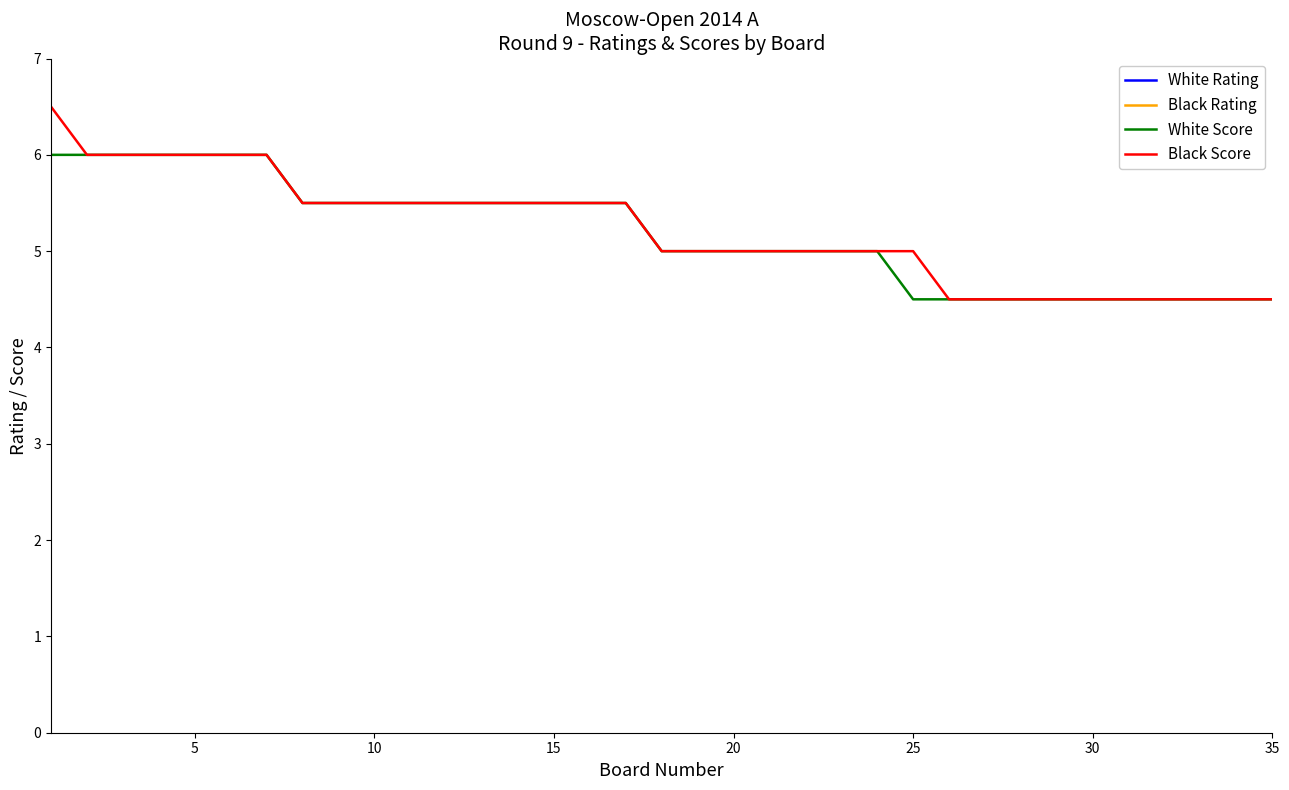

What is the minimum value for White Score?

4.5